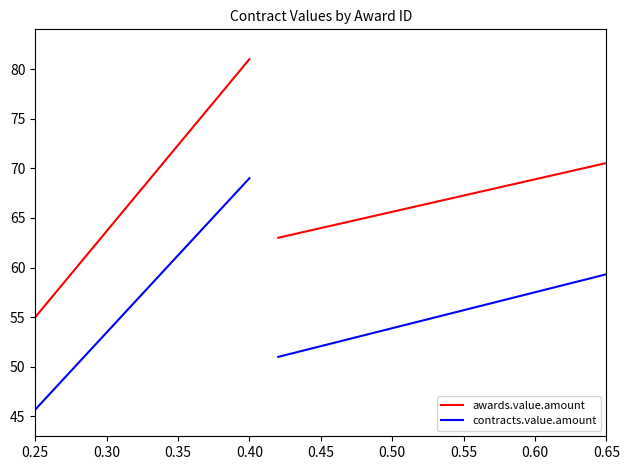

Rank the series at 0.30 from highest to lowest value.

awards.value.amount, contracts.value.amount